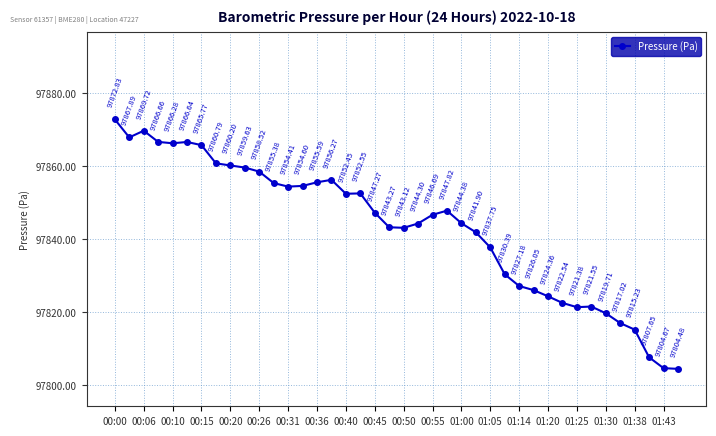

What is the sum of all values?

3913734.9